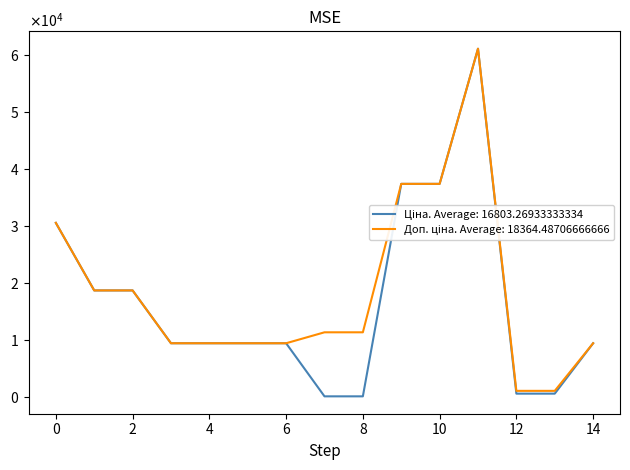

Does the chart display data point markers on the line(s)?

No